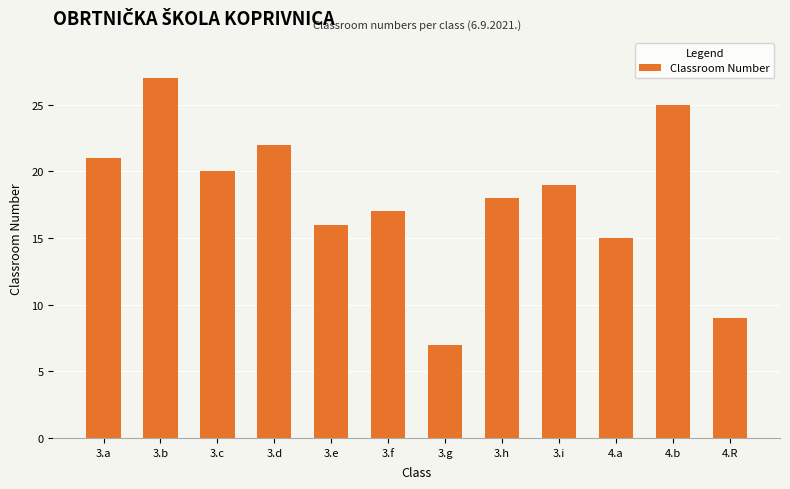

The chart shows a value of 12 at 4.b. True or false?

False